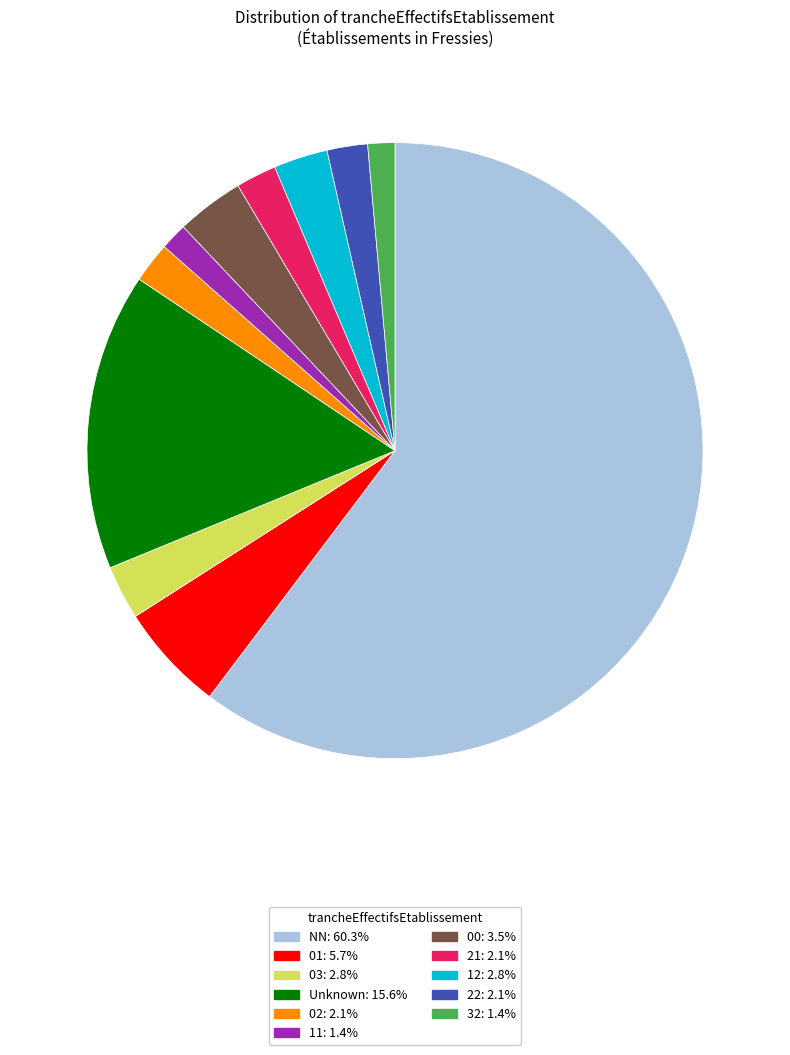

Count the number of slices in the pie.

11